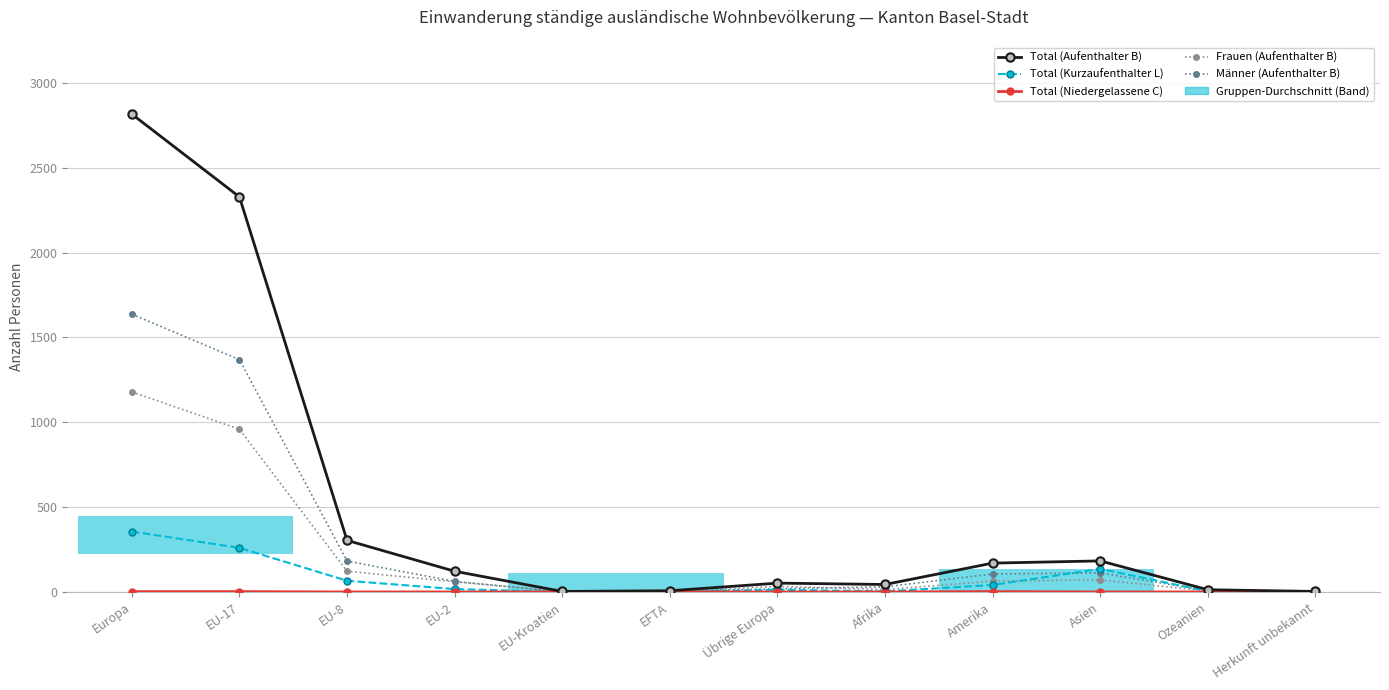

Between Übrige Europa and Amerika, which series saw the biggest shift?

Total (Aufenthalter B)